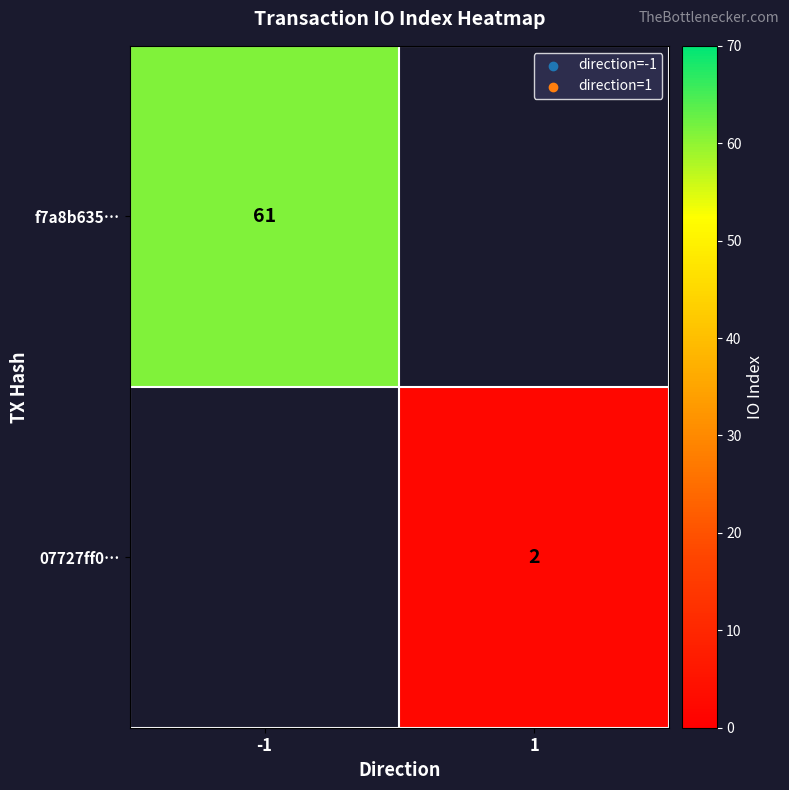

Is the value of f7a8b635… at -1 greater than the value of 07727ff0… at 1?

Yes